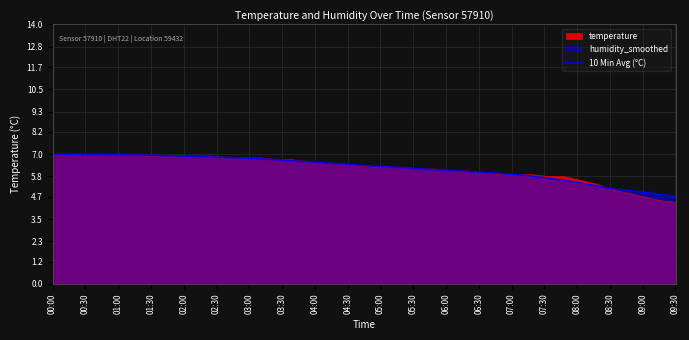

Which label corresponds to the largest value in the chart?

00:00